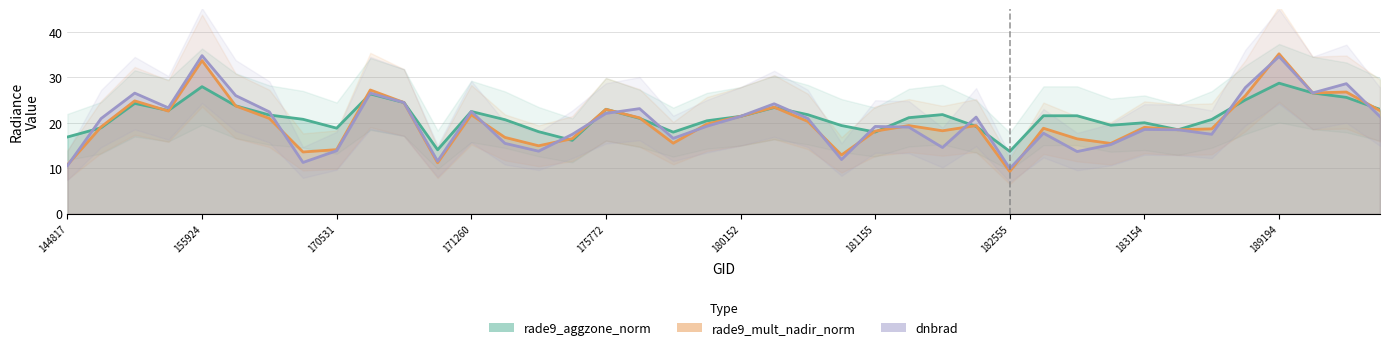

Is the value of rade9_aggzone_norm at 25 greater than the value of rade9_mult_nadir_norm at 26?

Yes